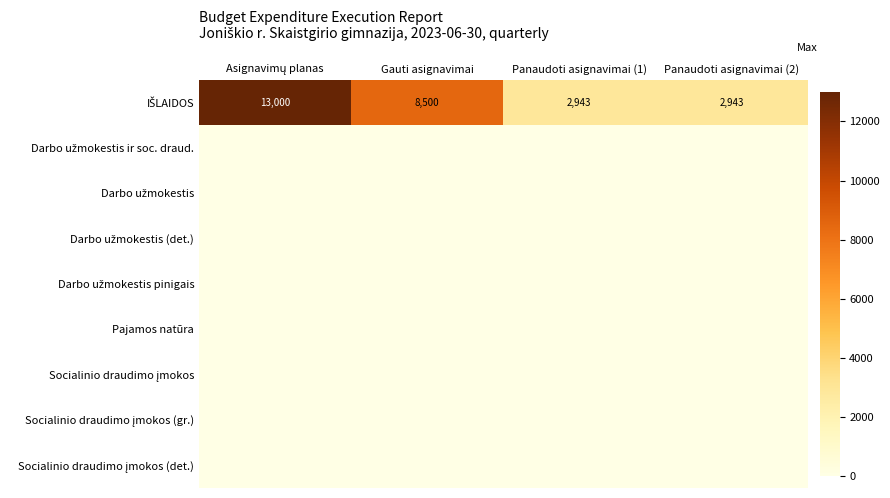

True or false: Socialinio draudimo įmokos has a value of 0.0 at Gauti asignavimai.

True